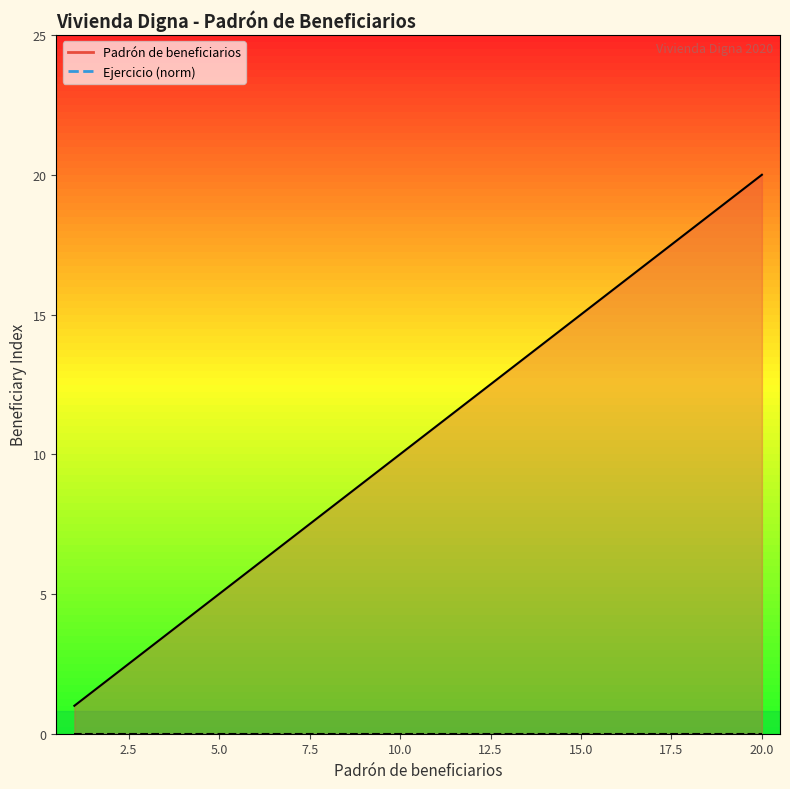

Which has a higher value, 10 or 8?

10